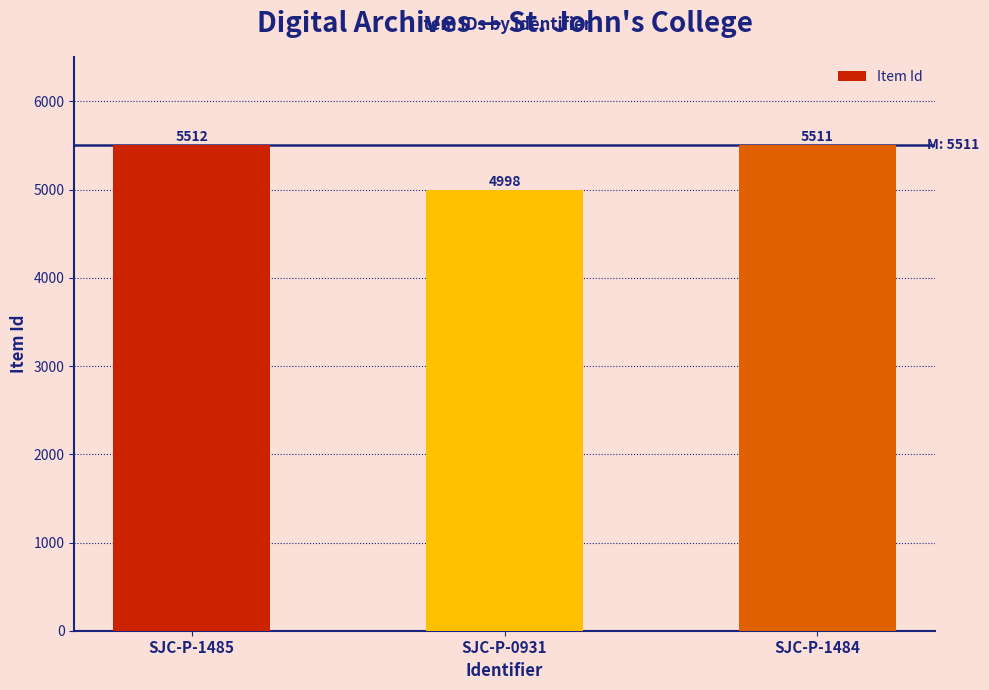

True or false: the data shows 5511 at SJC-P-1484.

True